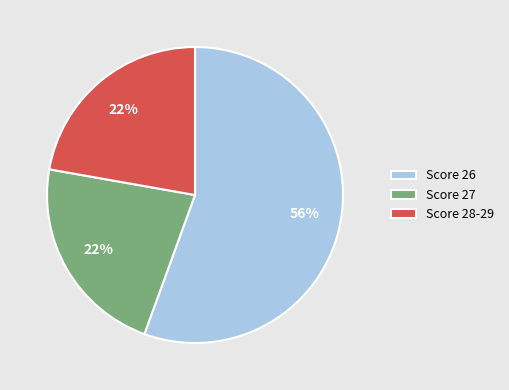

Which slice is the largest?

Score 26